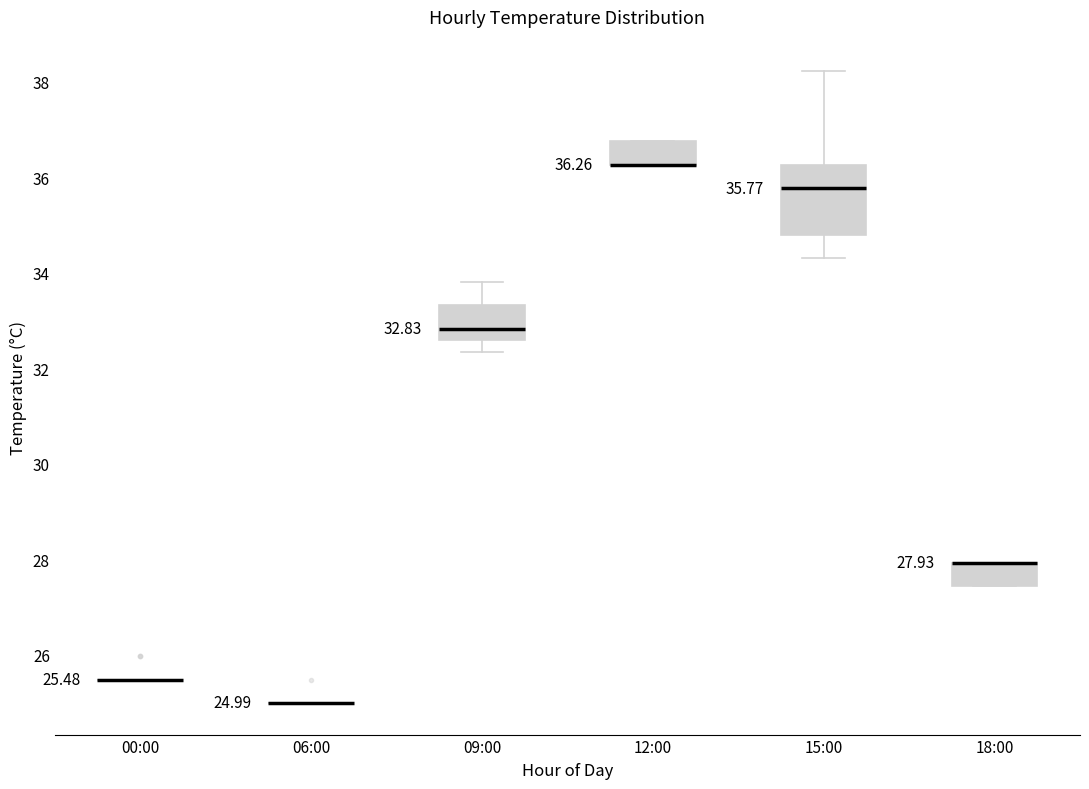

Which box is the tallest, from its lower edge to its upper edge?

15:00